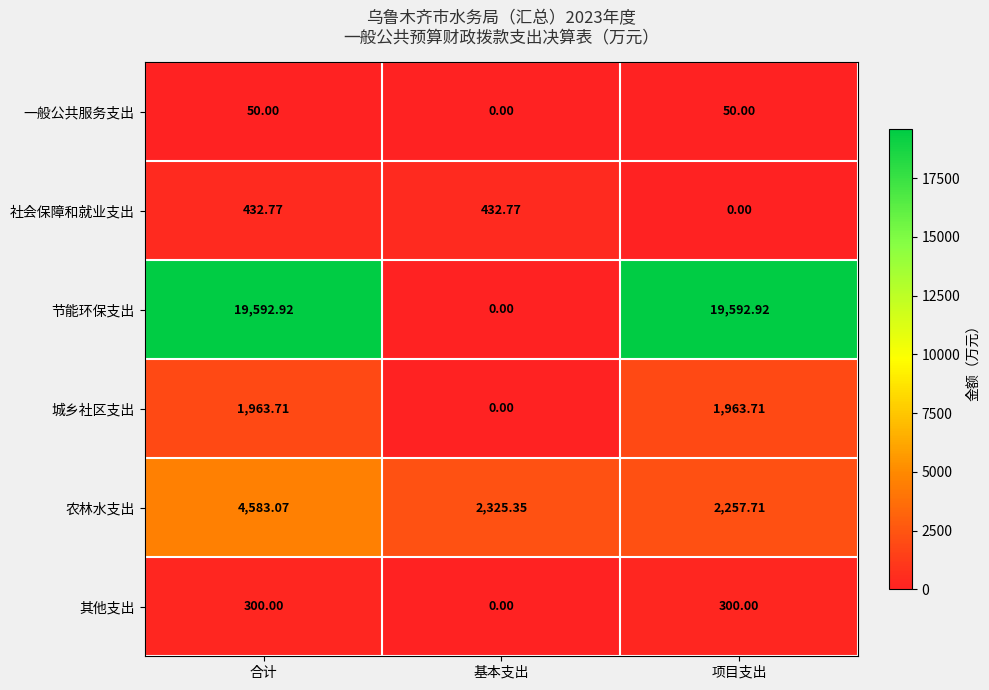

Between 合计 and 项目支出, which series saw the biggest shift?

农林水支出